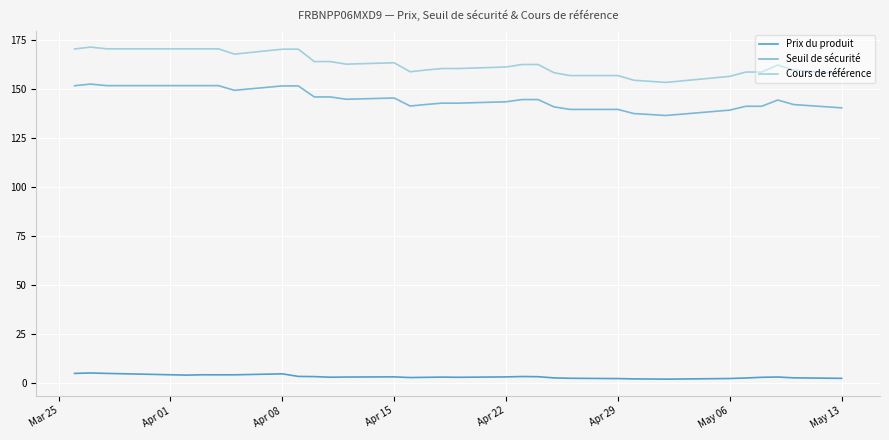

Which series has the largest range (max minus min)?

Cours de référence